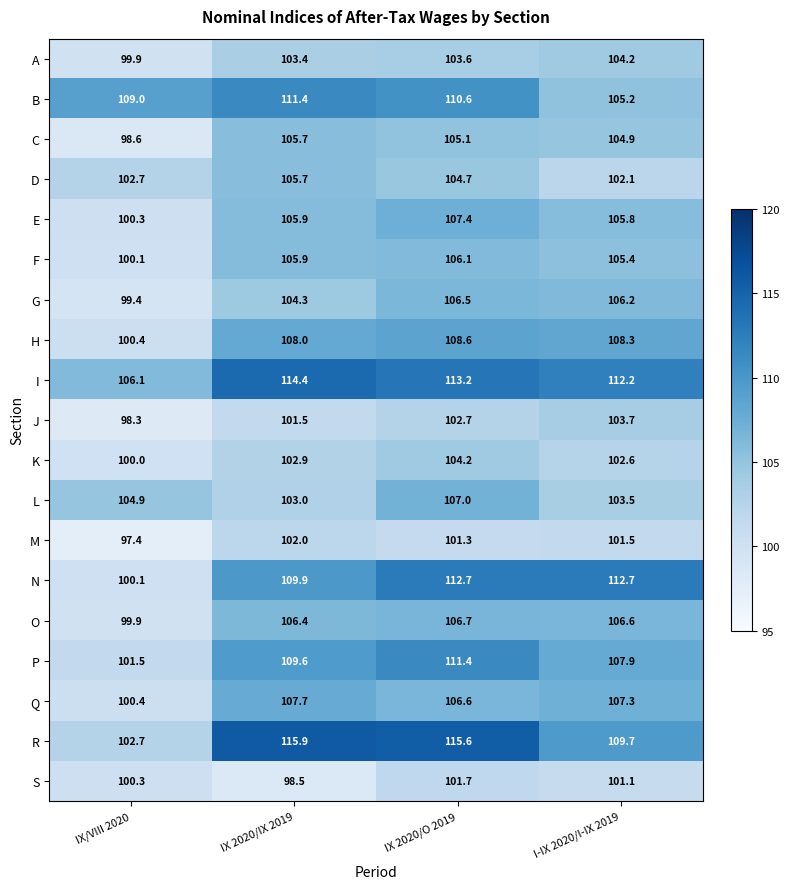

Which series has the widest spread of values?

R